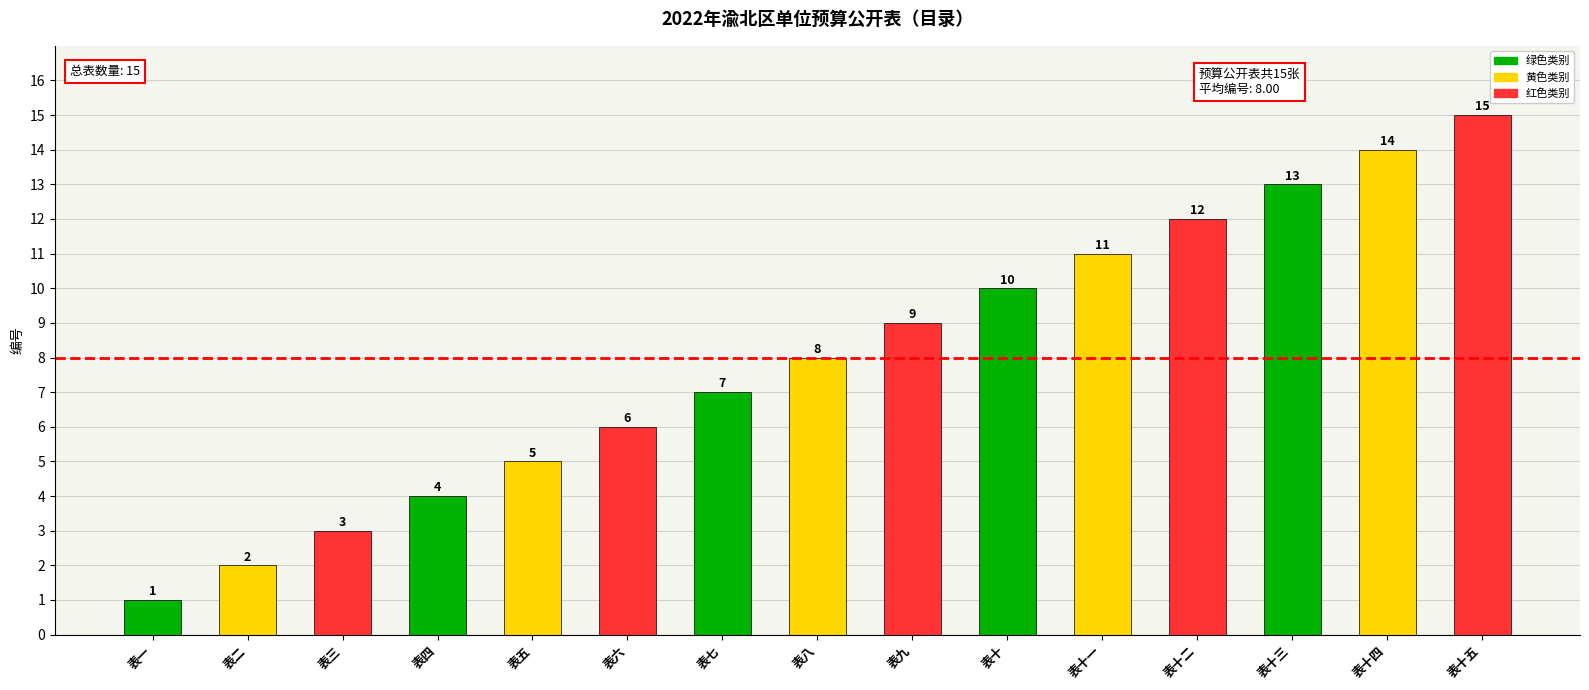

What is the difference between the maximum and minimum values?

14